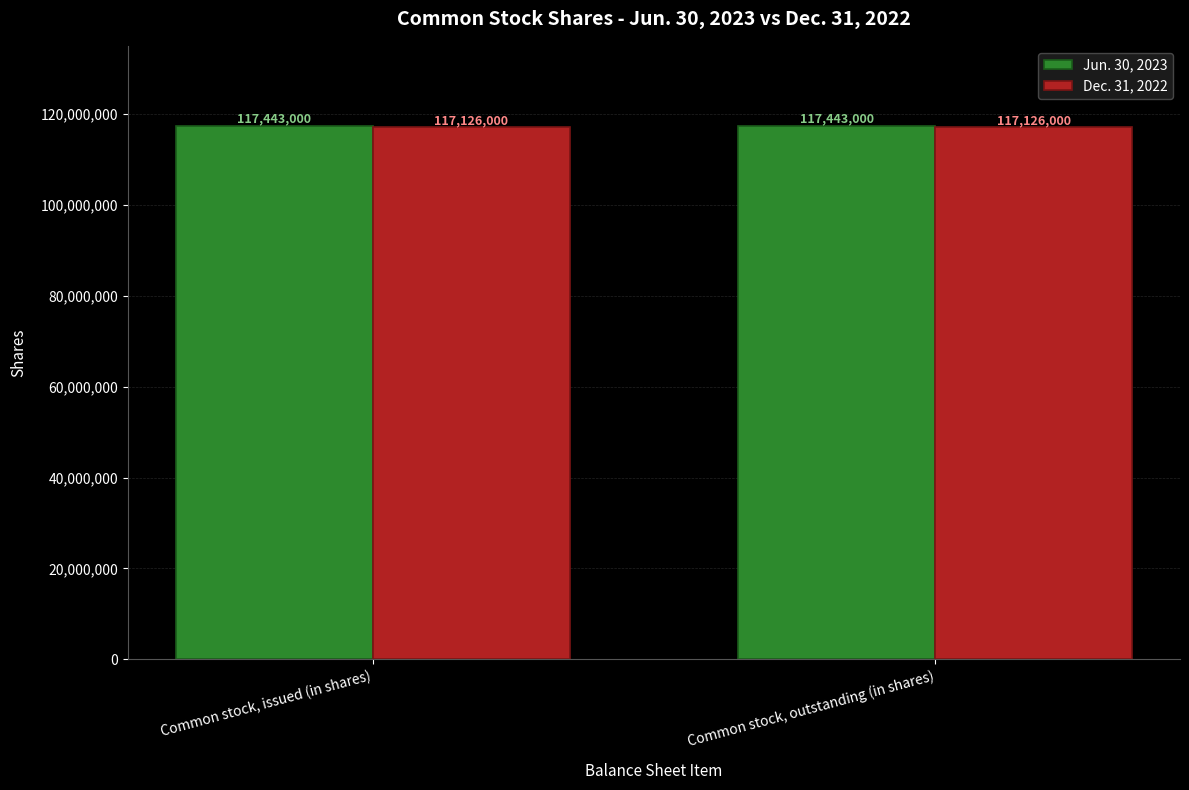

Reading right to left, transcribe all the data shown in this chart.

Jun. 30, 2023: 117443000	117443000
Dec. 31, 2022: 117126000	117126000